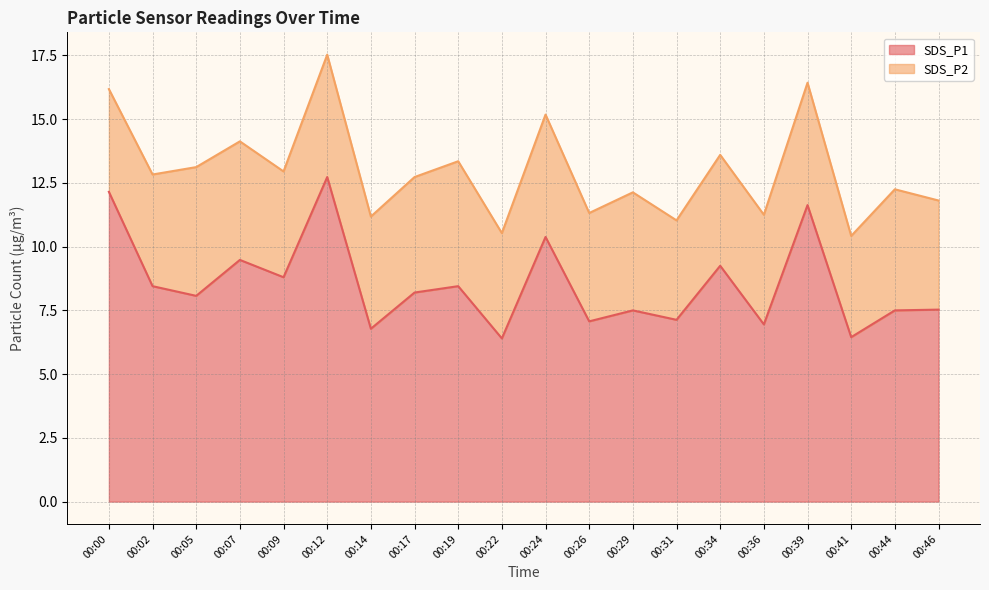

Rank the categories by value from lowest to highest.

00:22, 00:41, 00:14, 00:36, 00:26, 00:31, 00:29, 00:44, 00:46, 00:05, 00:17, 00:02, 00:19, 00:09, 00:34, 00:07, 00:24, 00:39, 00:00, 00:12